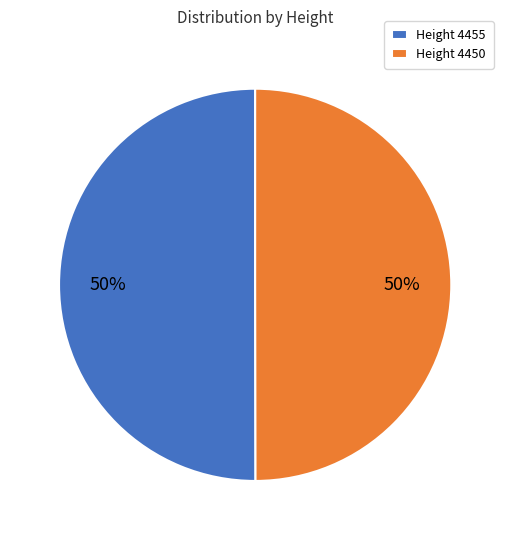

What percentage is the Height 4455 slice, to the nearest percent?

50%